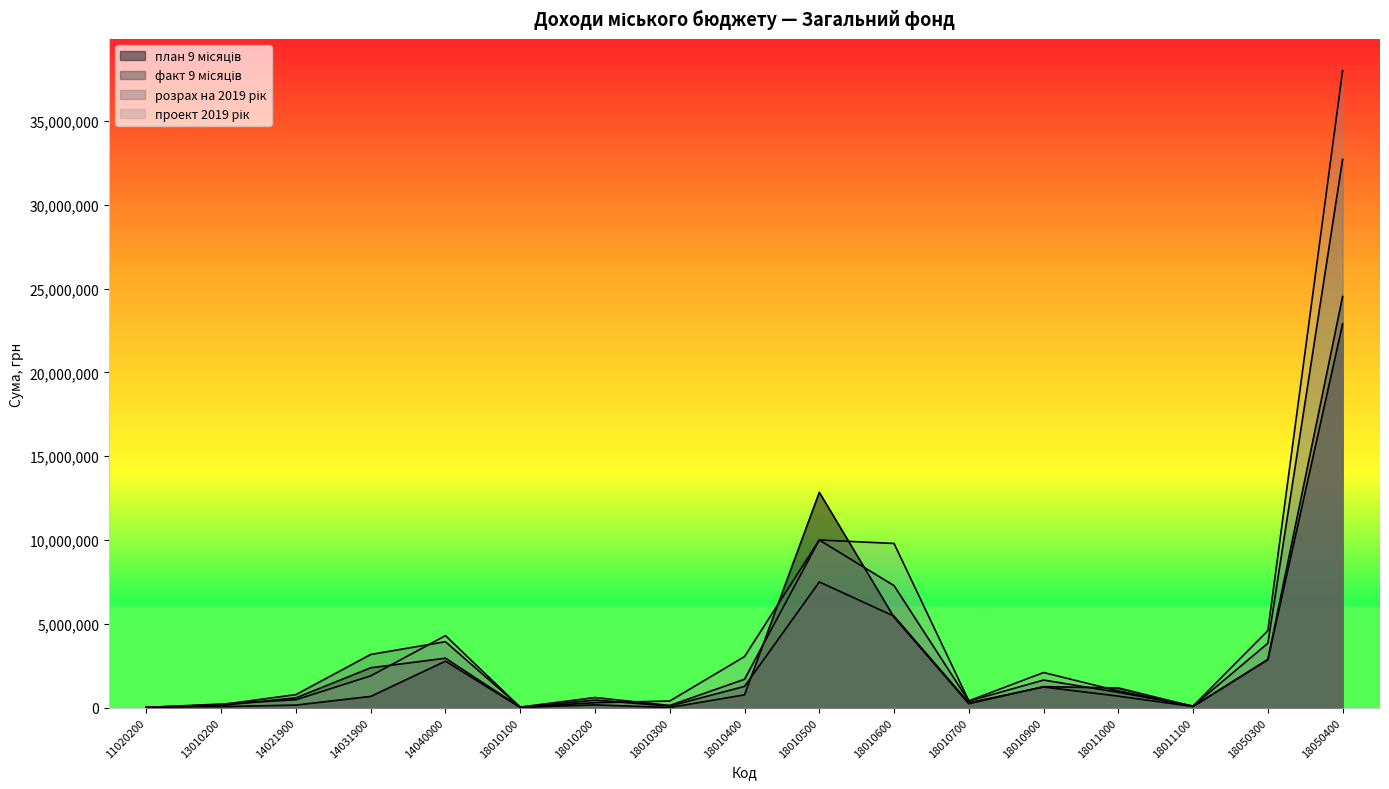

Which series has the largest total across all categories?

проект 2019 рік